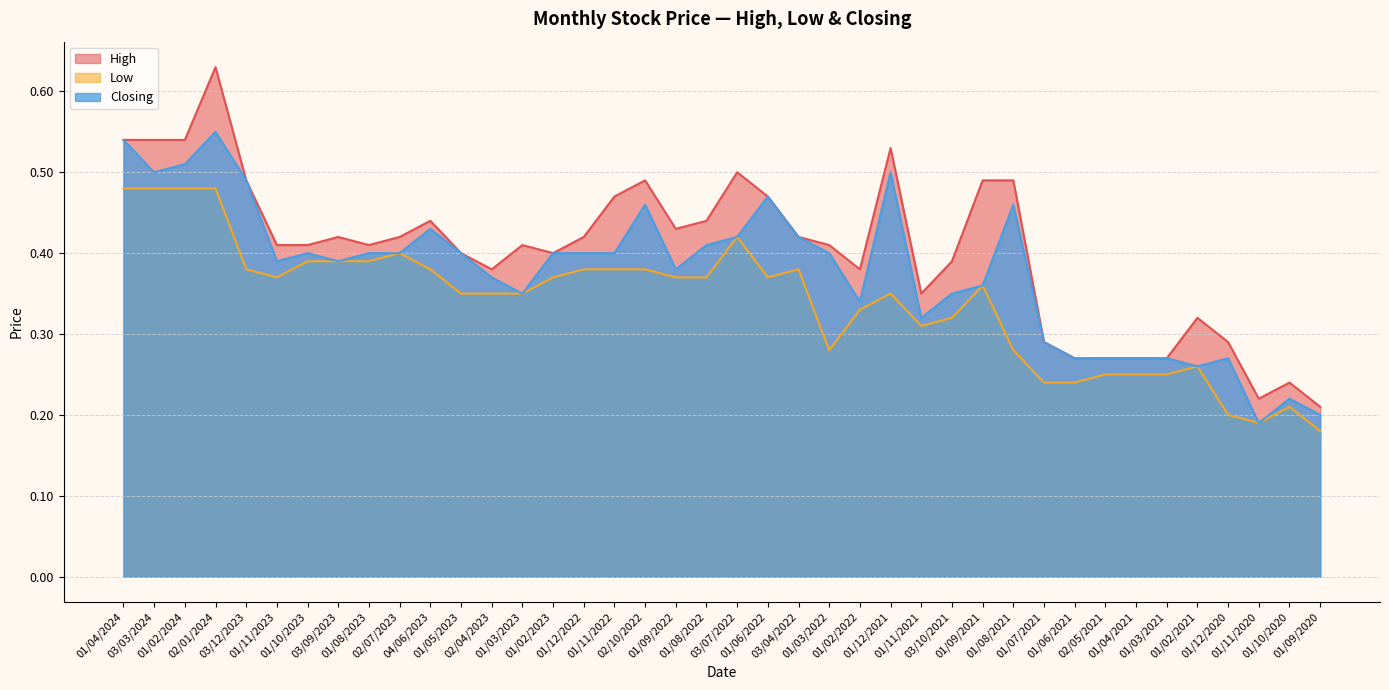

At which category does Closing reach its first local valley?

03/03/2024